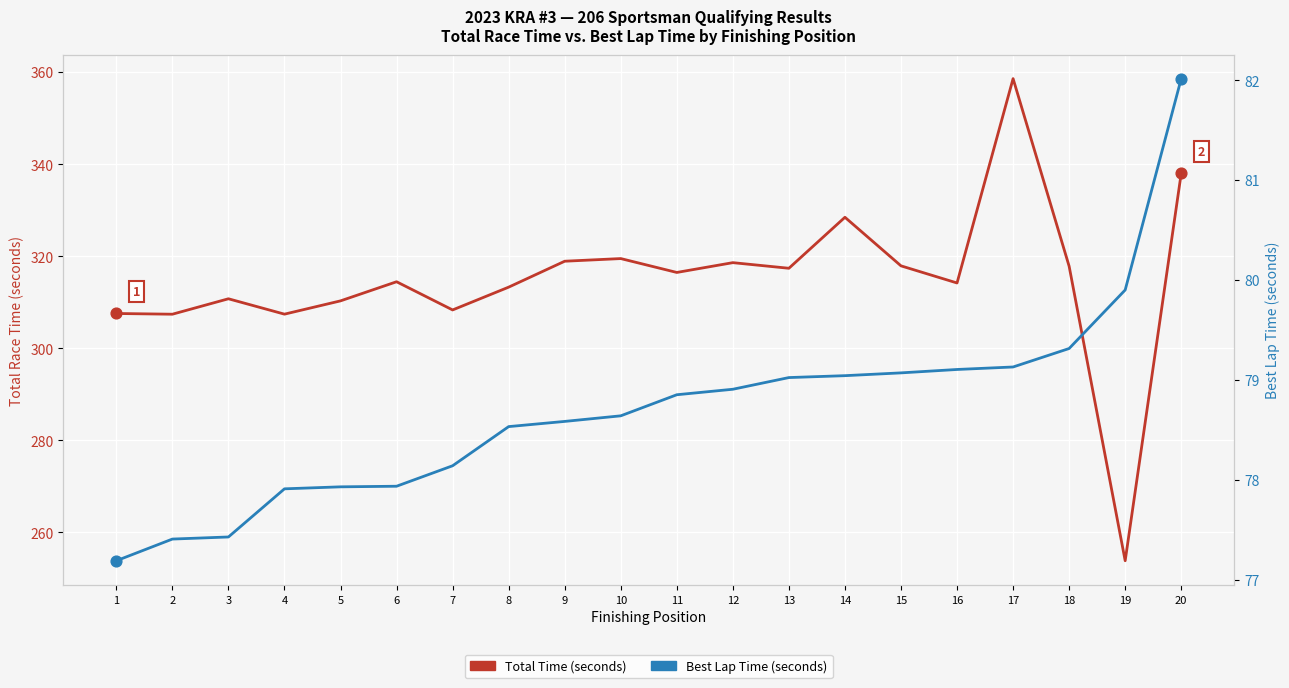

What are all the series names shown in the legend?

Total Time (seconds), Best Lap Time (seconds)